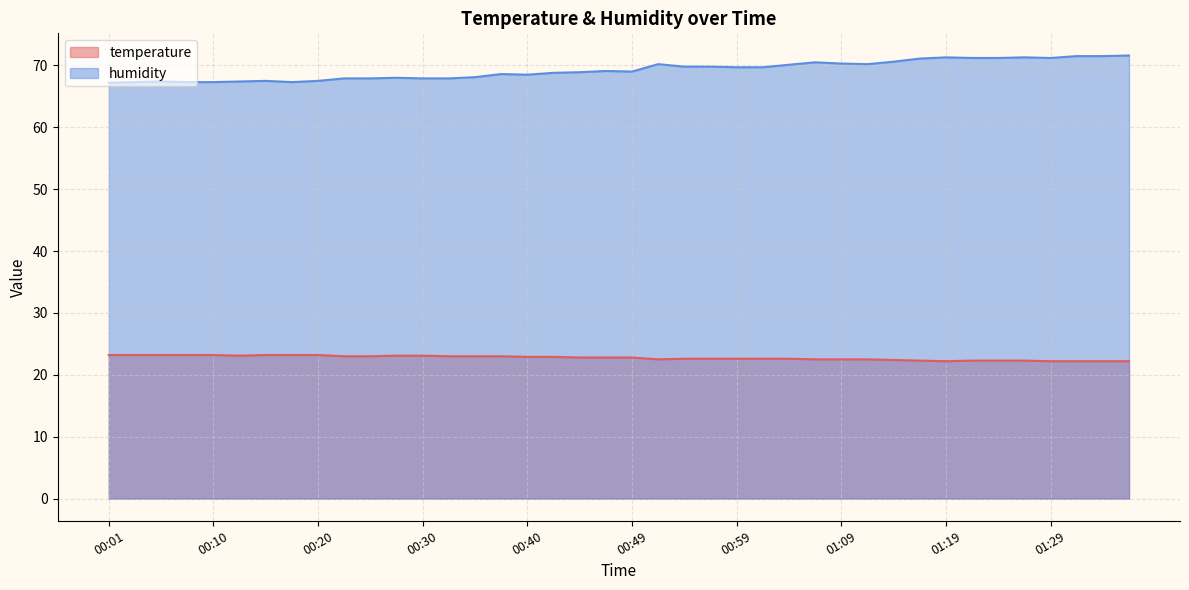

At which label is humidity closest to 69?

00:49